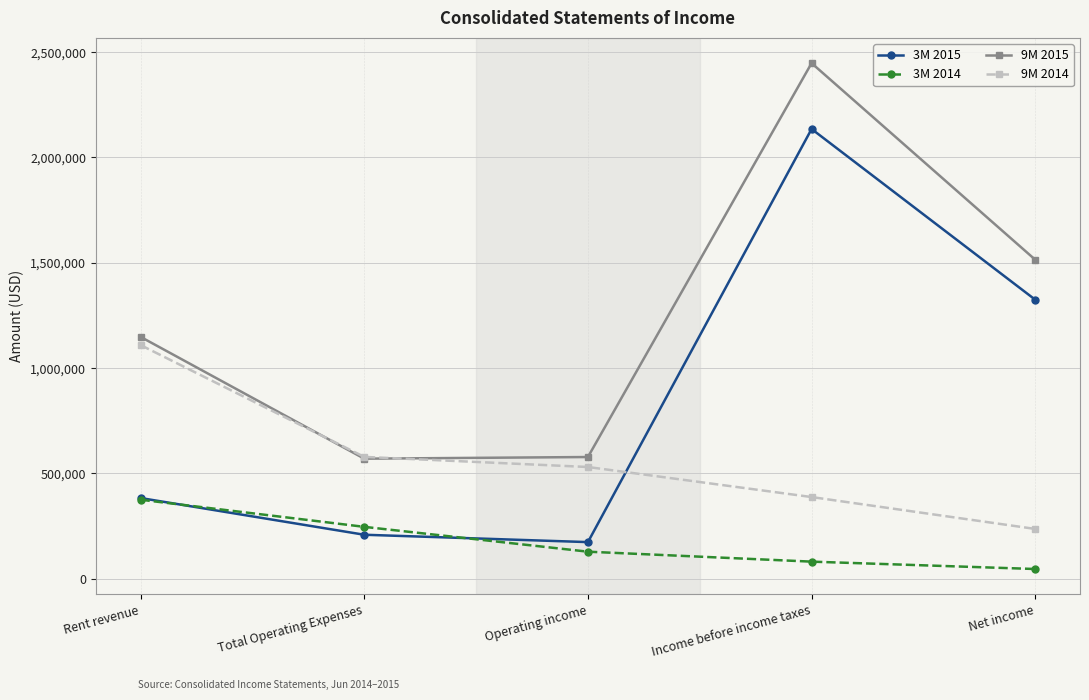

Rank the series at Income before income taxes from highest to lowest value.

9M 2015, 3M 2015, 9M 2014, 3M 2014